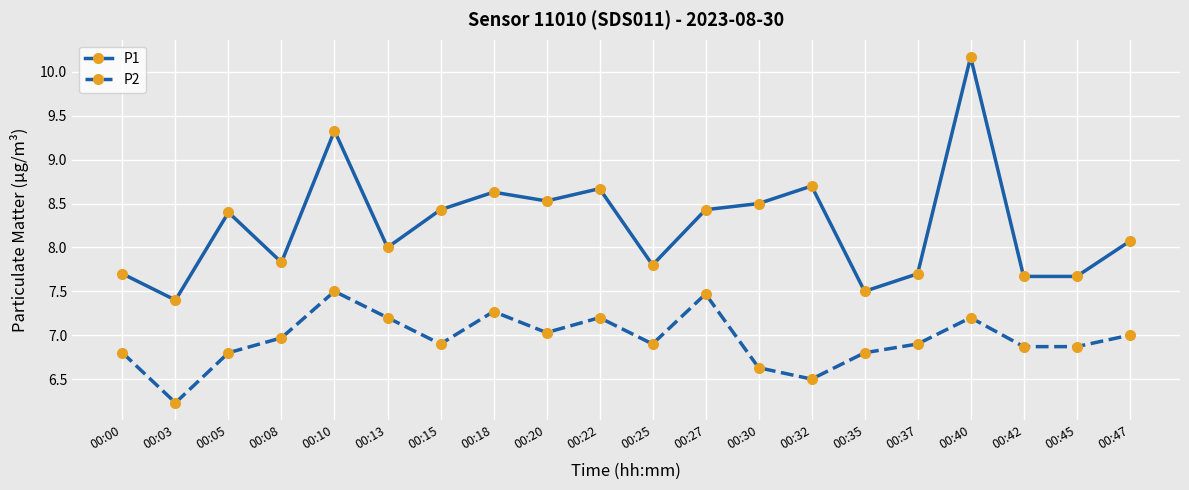

At which category does P2 reach its first local valley?

00:03